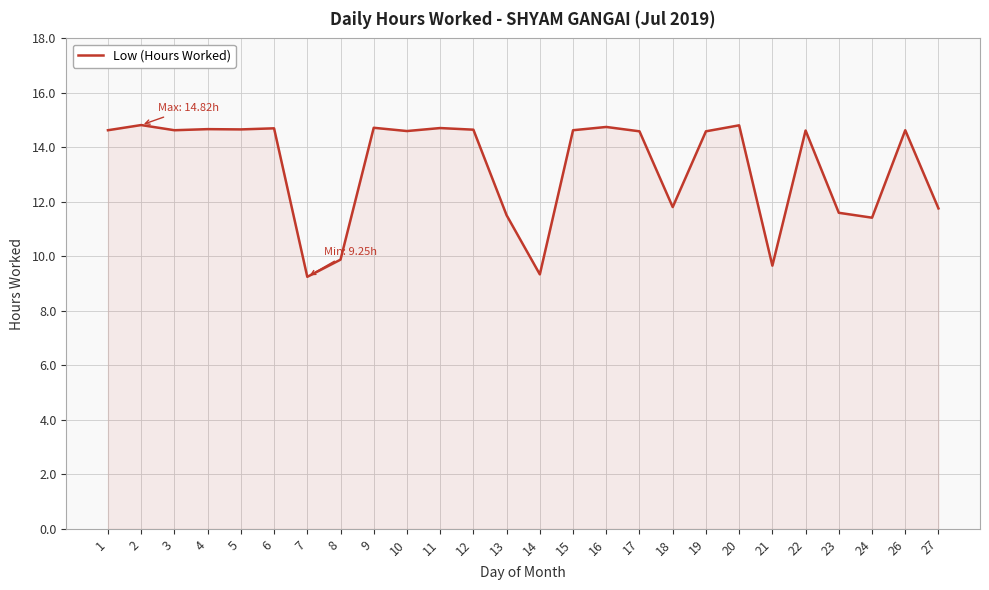

How many values exceed 14?

17